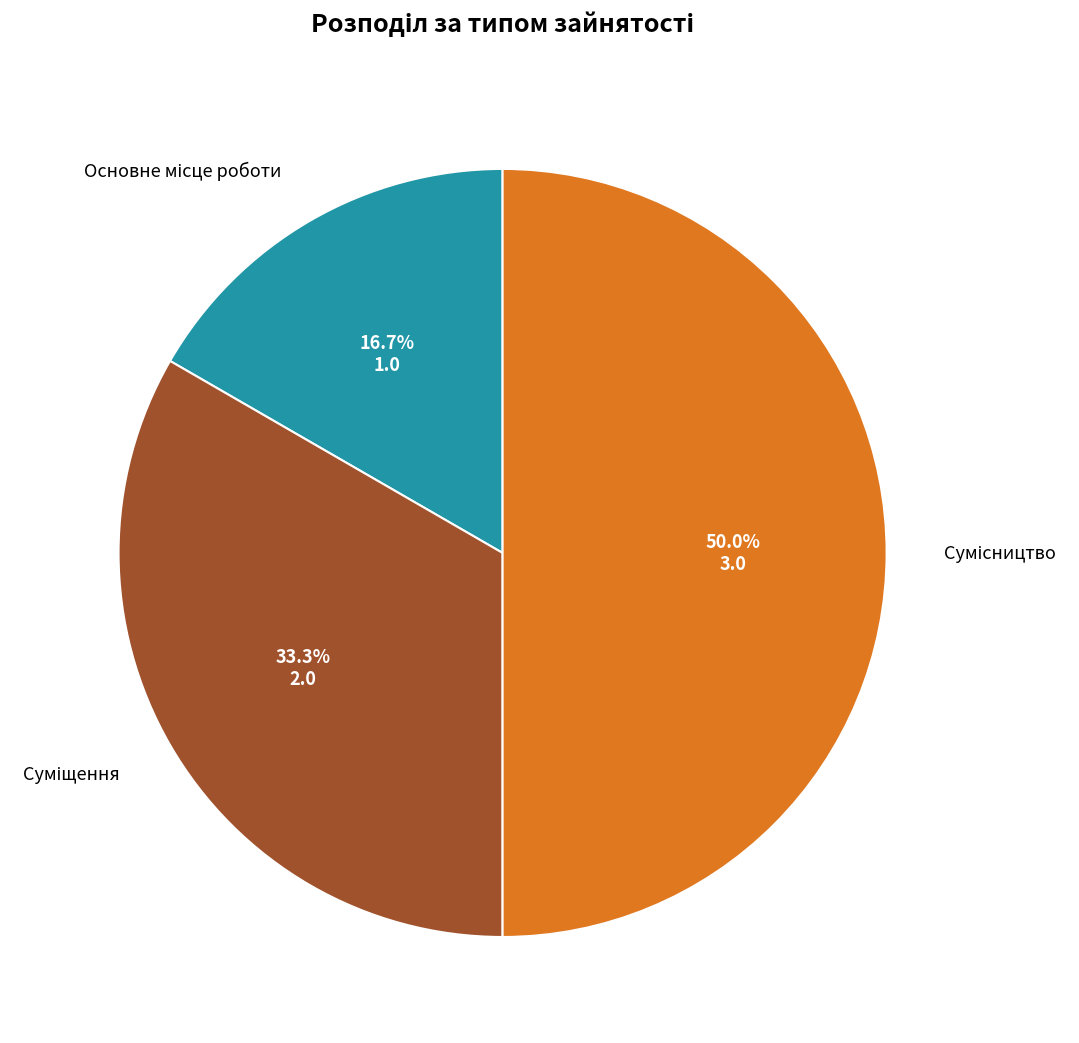

Count the number of slices in the pie.

3